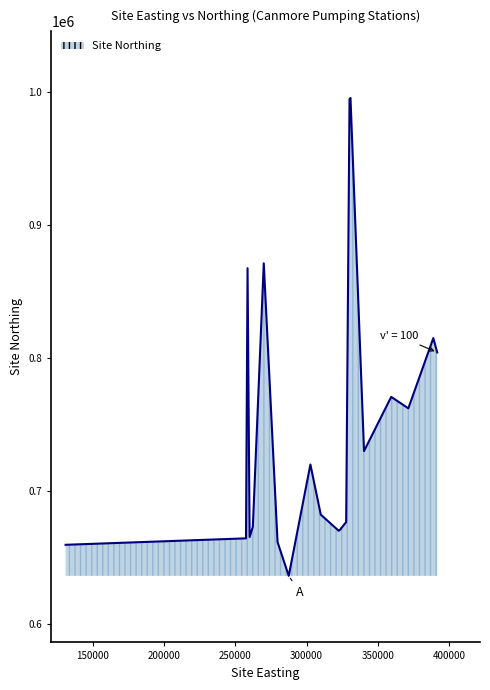

What is the greatest value displayed?

995156